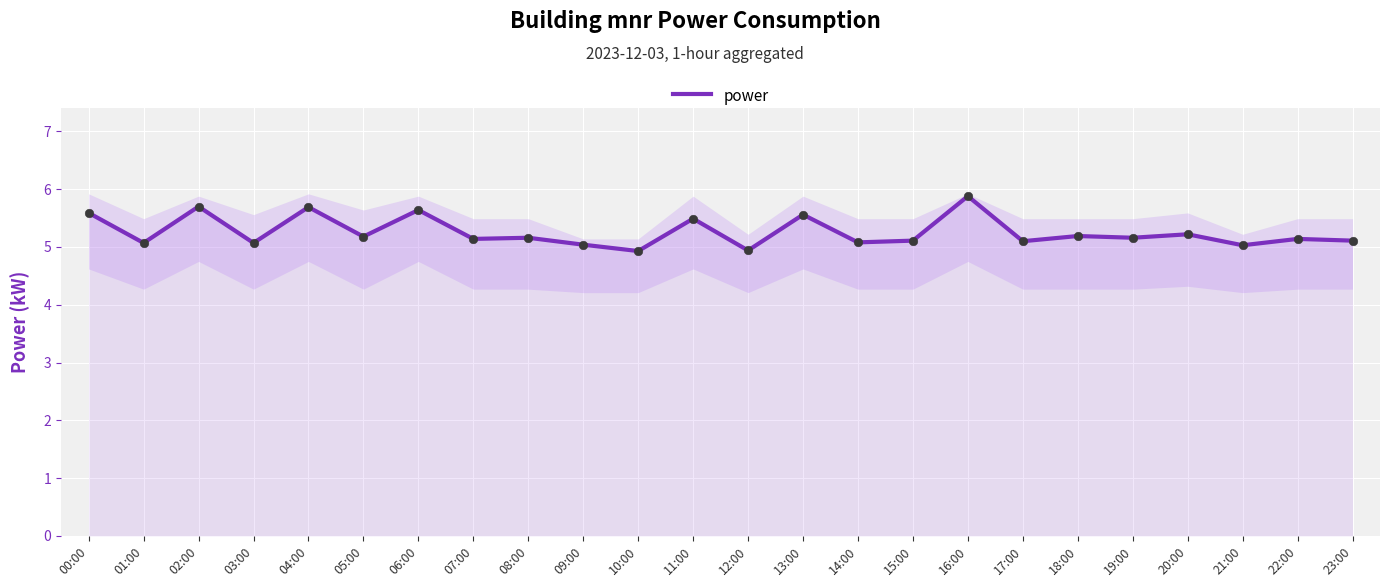

What is the change in value from 09:00 to 22:00?

+0.1